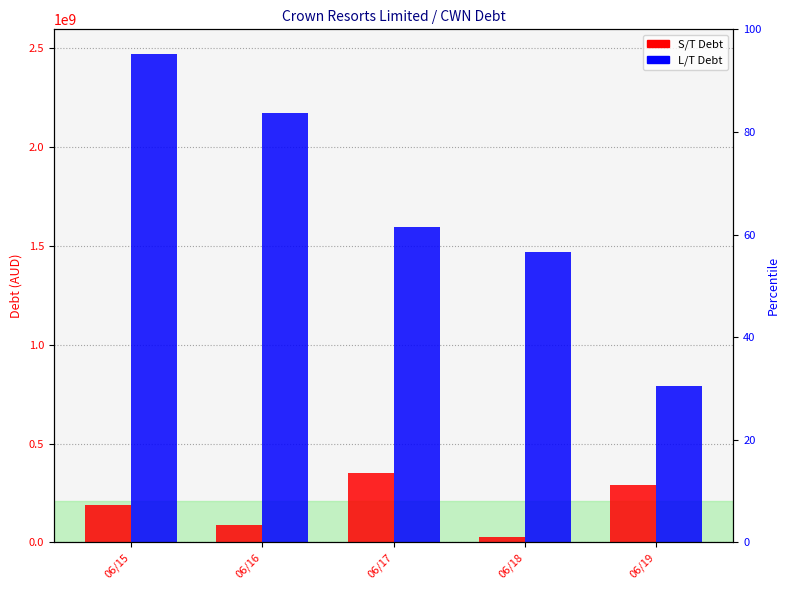

What is the sum of the L/T Debt values at 06/18 and 06/16?

3644711000